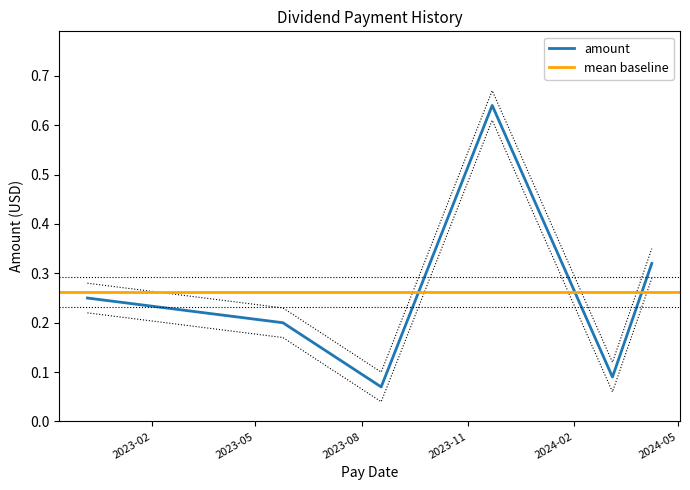

What is the difference between the maximum and minimum values?

0.6